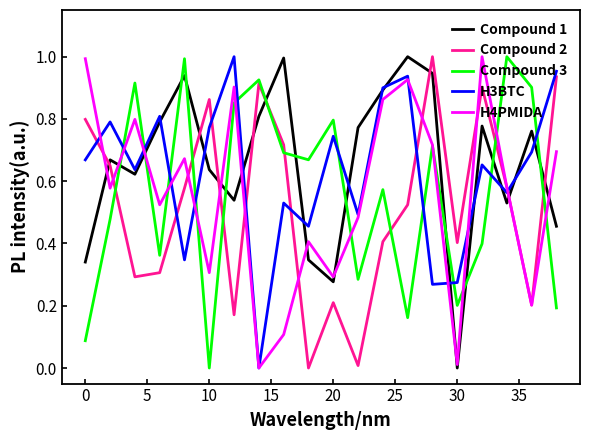

After their last crossing, which series has the higher values: Compound 1 or H3BTC?

H3BTC